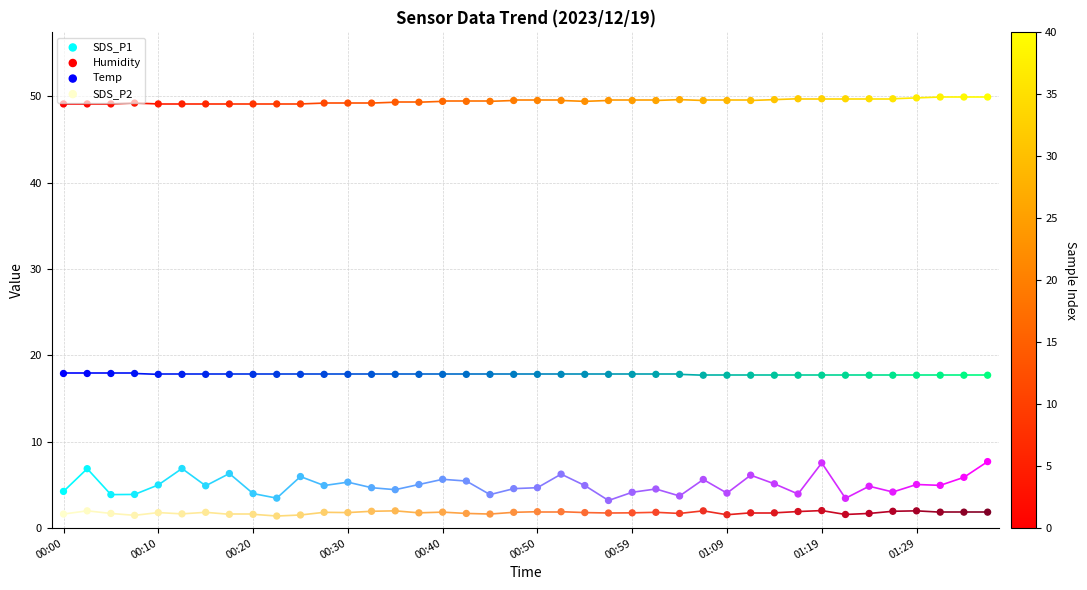

Which series contains the highest Y value?

Humidity